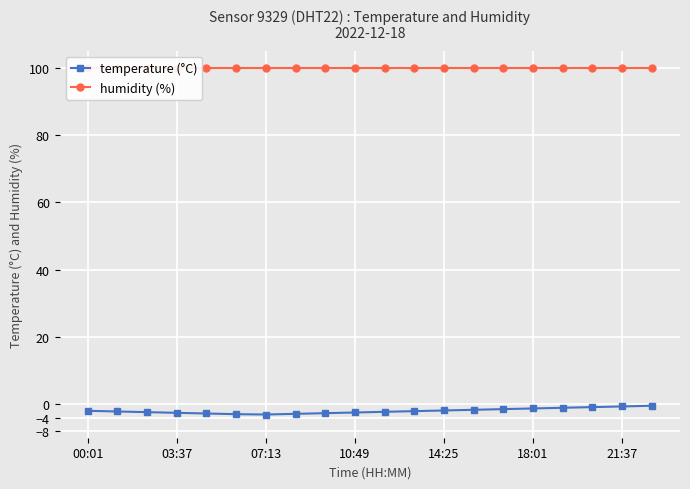

Is it true that temperature (°C) equals -0.7 at 21:37?

True